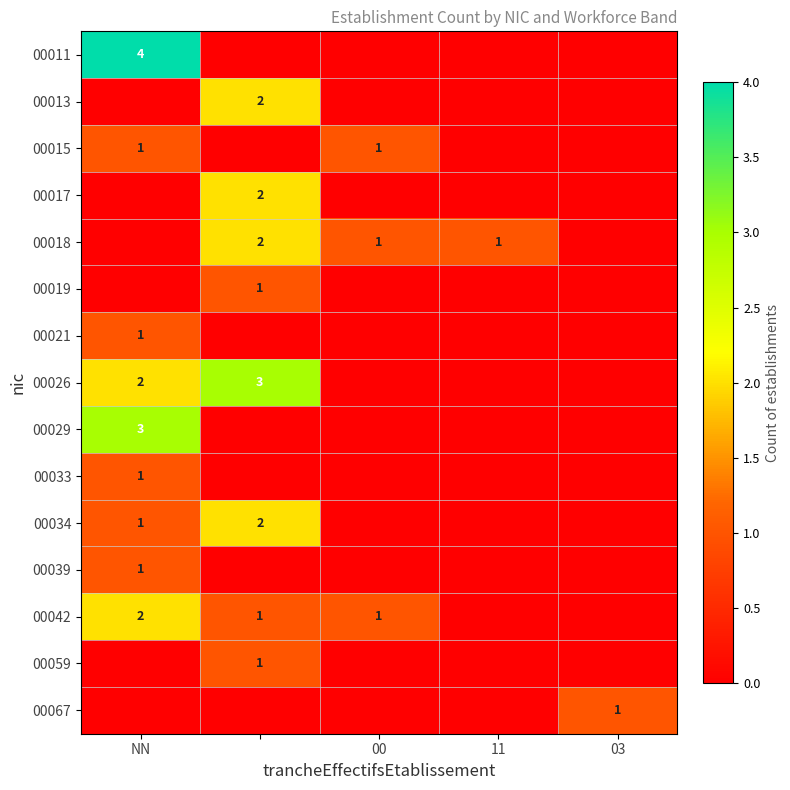

The 00042 series shows 2 at NN. True or false?

True